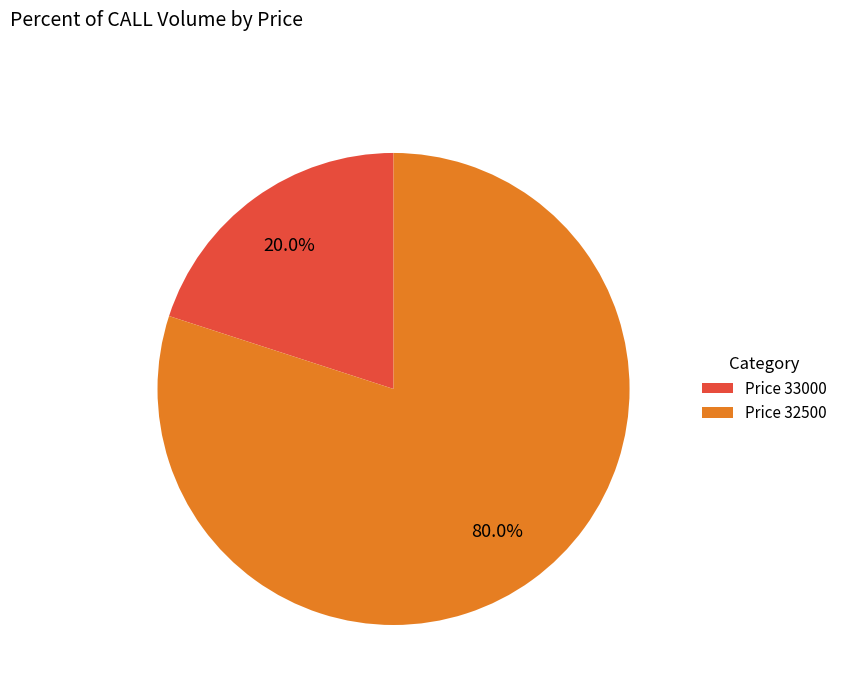

Which has a higher value, Price 32500 or Price 33000?

Price 32500